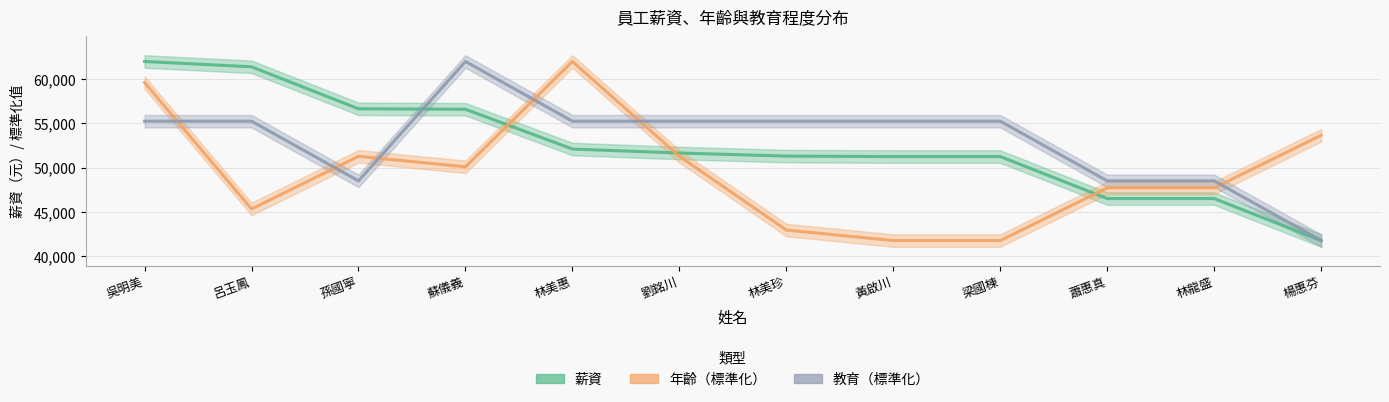

What is the highest value of the 薪資 series?

62000.0